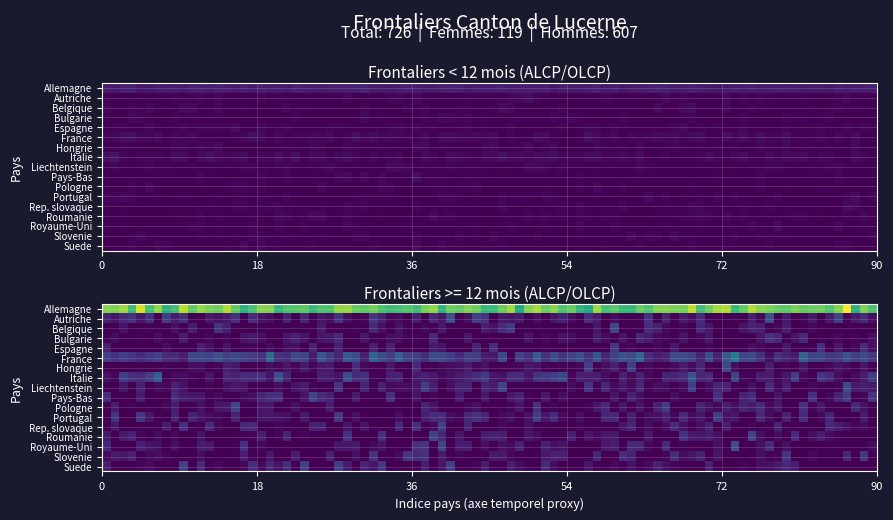

Count the Bulgarie values in the range 0 to 1.

3